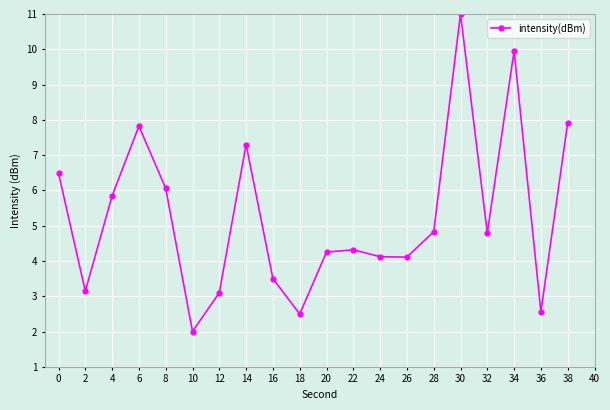

What is the change in value from 8 to 18?

-3.6